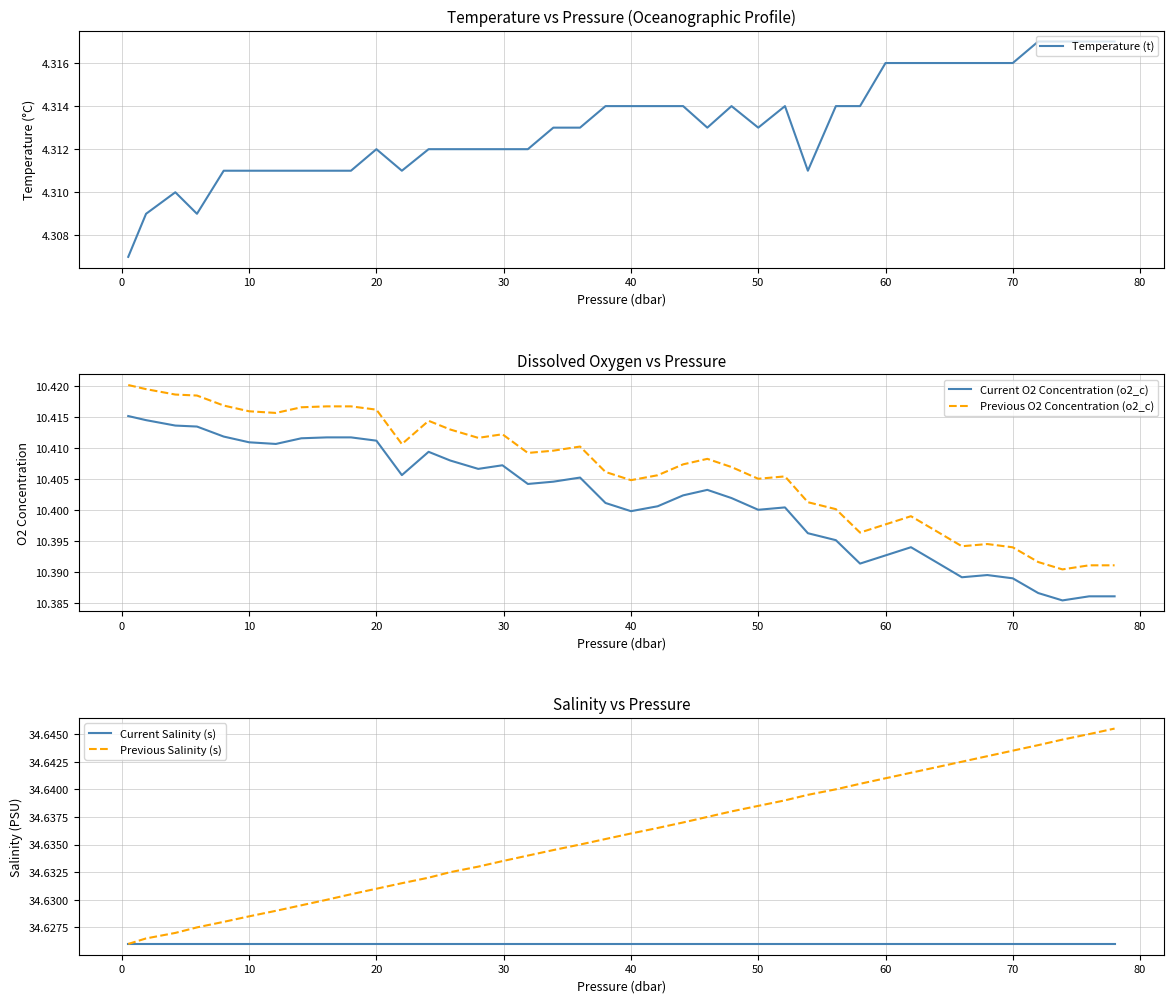

True or false: Current Salinity (s) and Current O2 Concentration (o2_c) intersect in this chart.

False